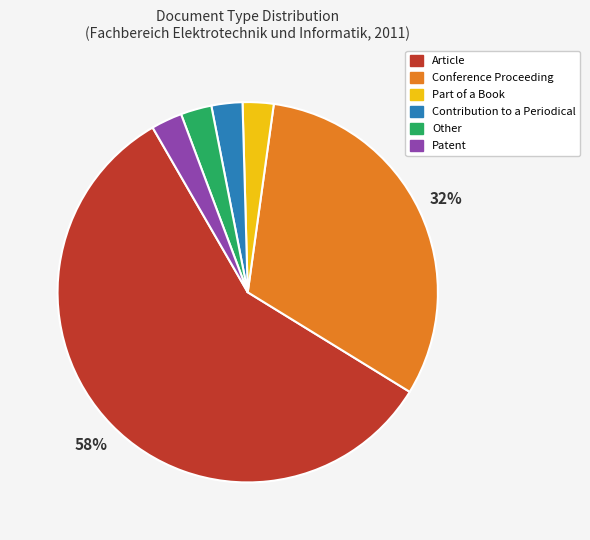

What percentage is the Patent slice, to the nearest percent?

3%